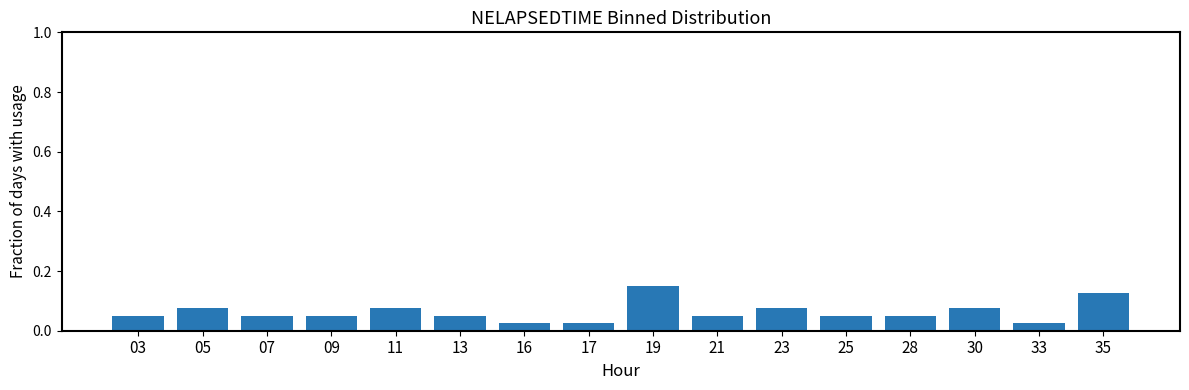

Which has a higher value, 35 or 16?

35